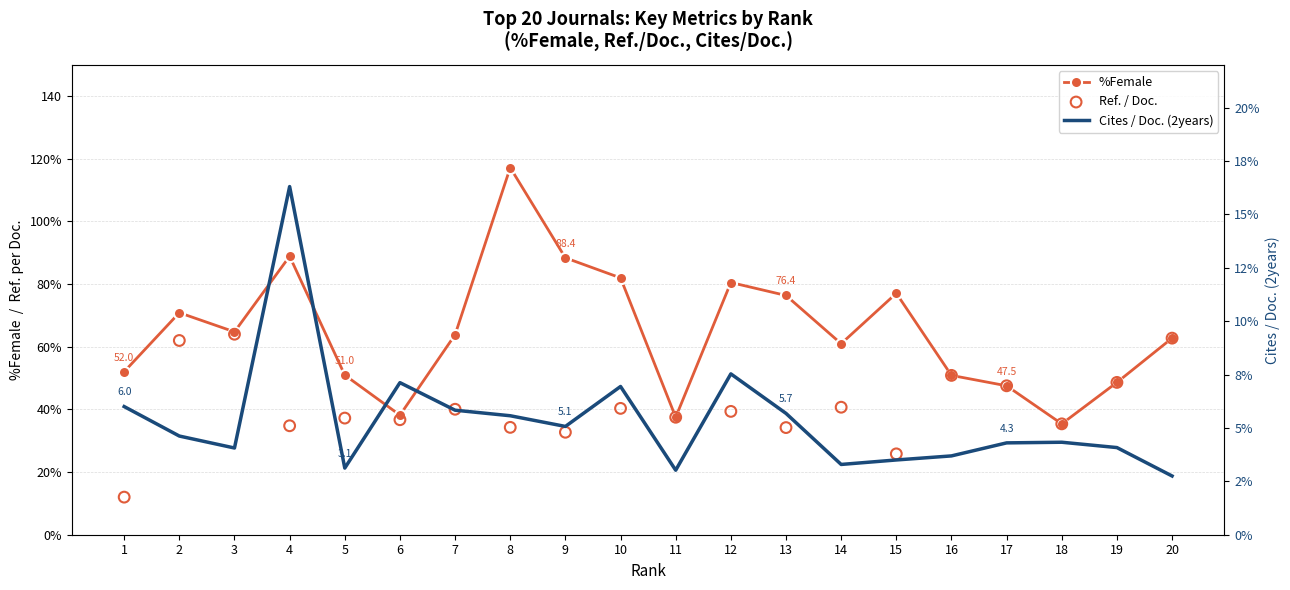

What is the total value across all series at 4?

140.0